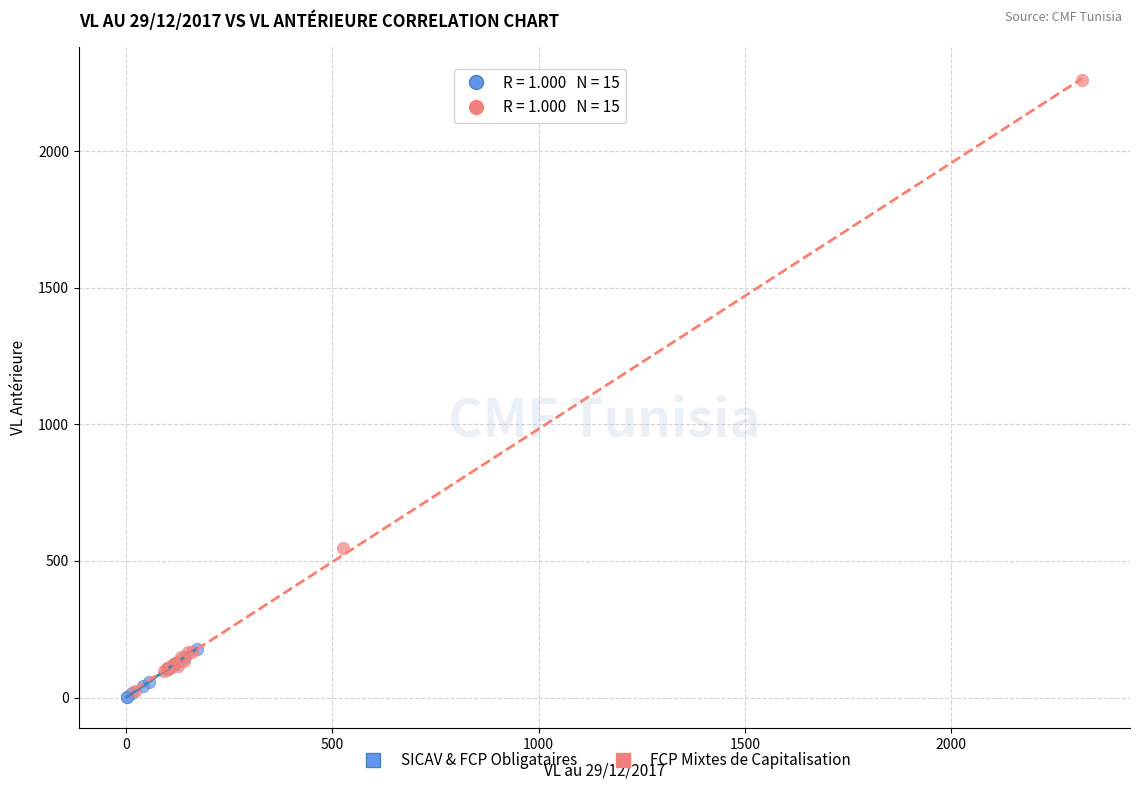

Which series has the largest Y range (max minus min)?

FCP Mixtes de Capitalisation